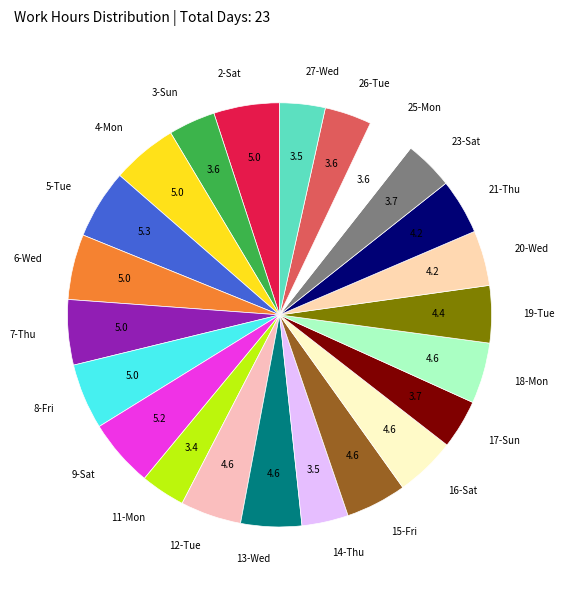

Do 17-Sun and 11-Mon together represent more than half of the pie?

No